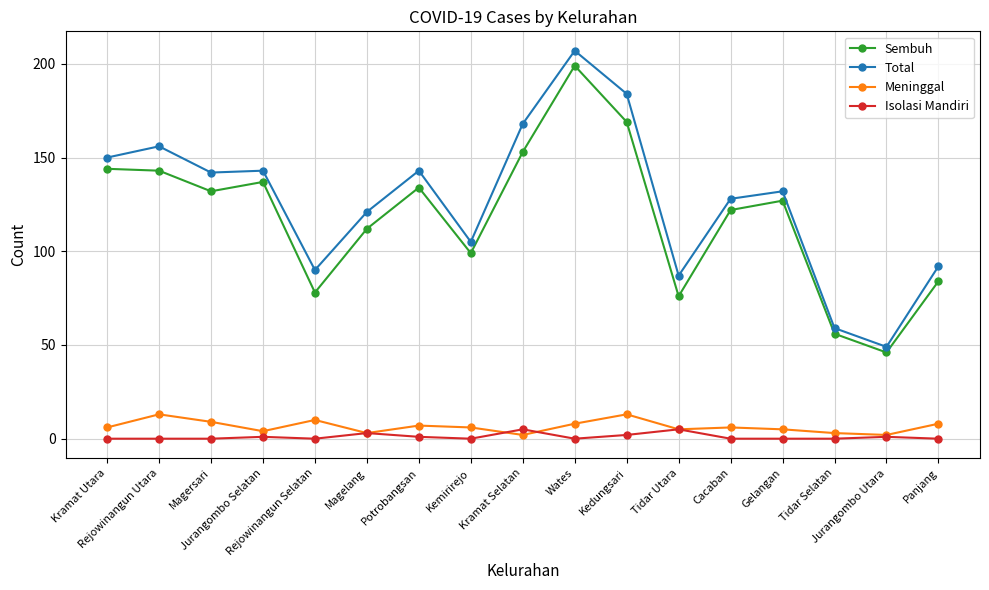

At how many categories does at least one series exceed 26?

17